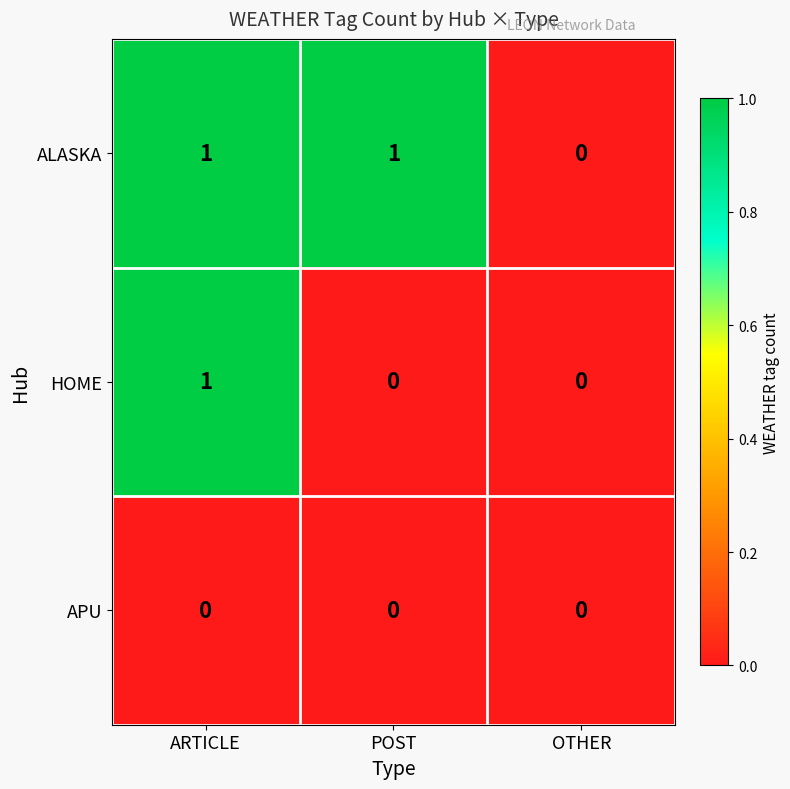

The HOME series shows 1 at ARTICLE. True or false?

True